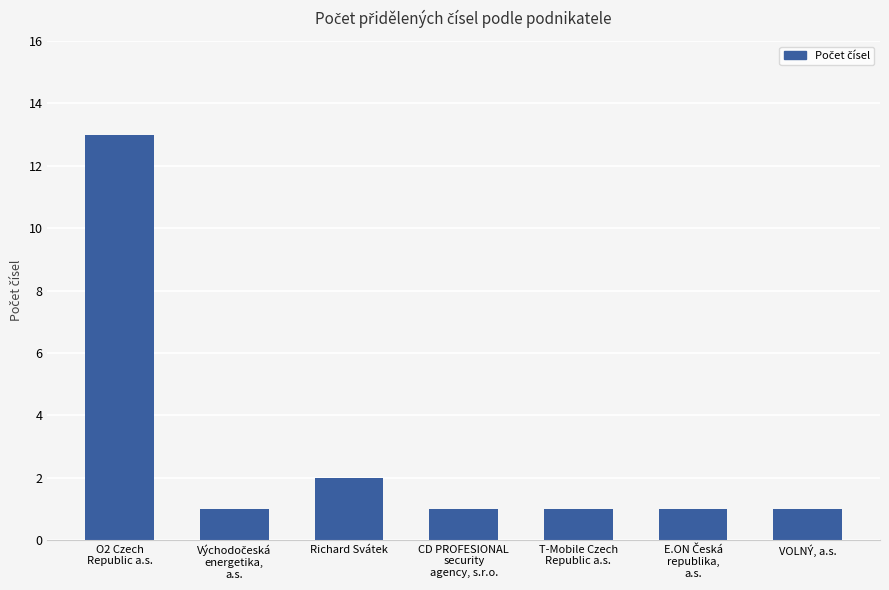

What is the greatest value displayed?

13